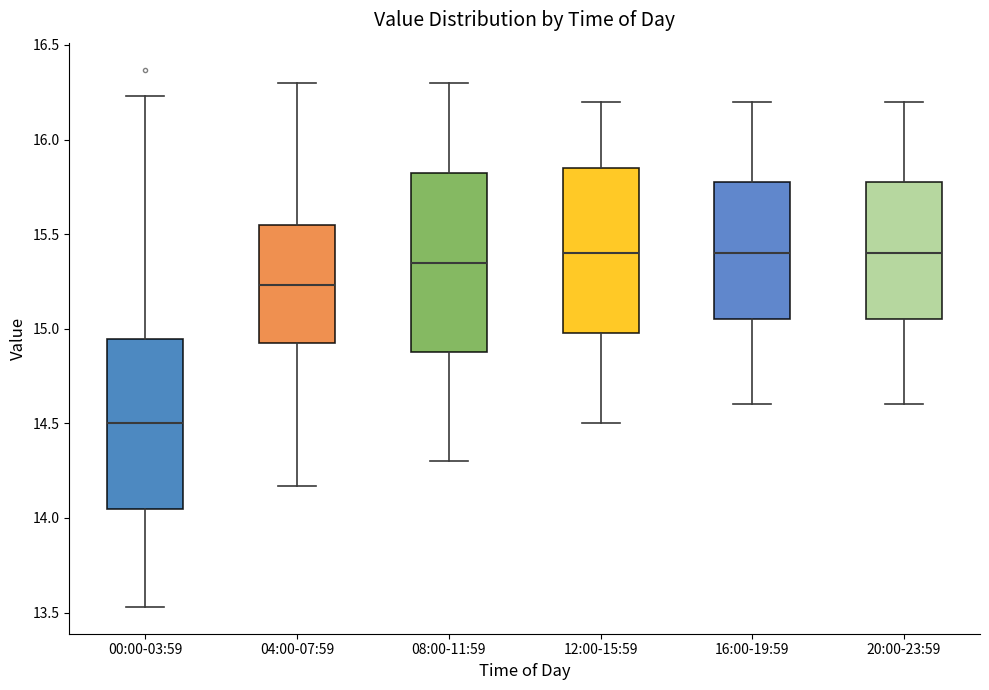

Where does the upper whisker of the box for 04:00-07:59 end on the y-axis? The values are not printed on the chart, so give them approximately, as read against the axis.

16.30